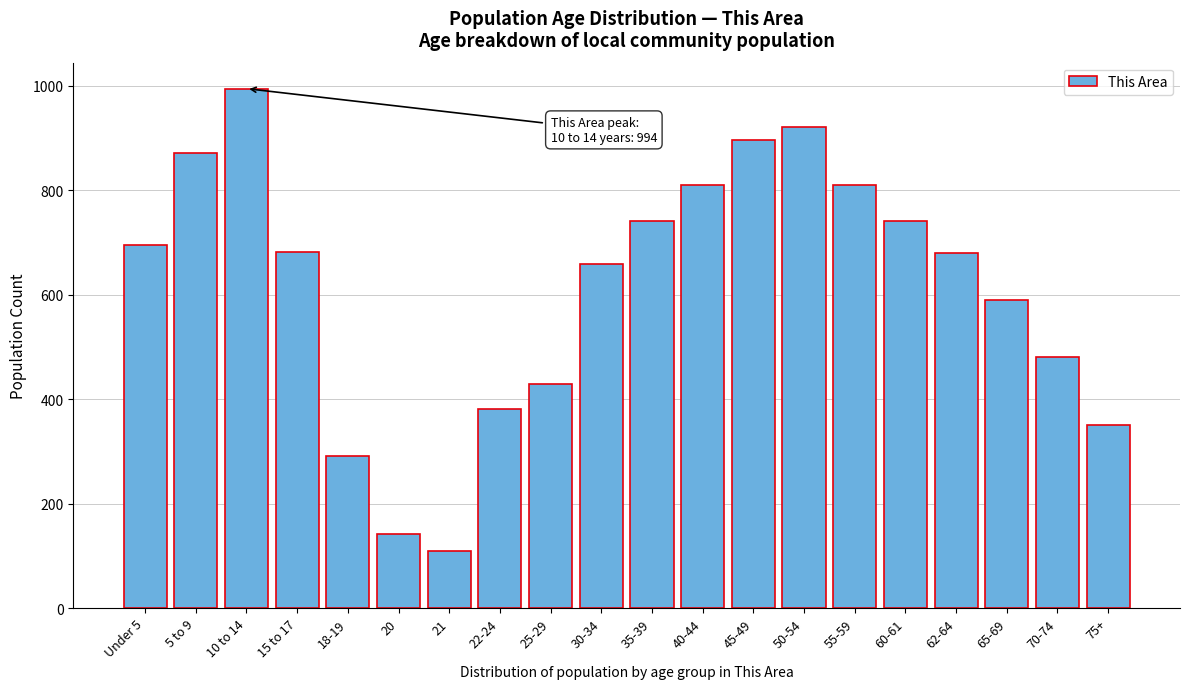

What is the label of the 18th bar from the right?

10 to 14